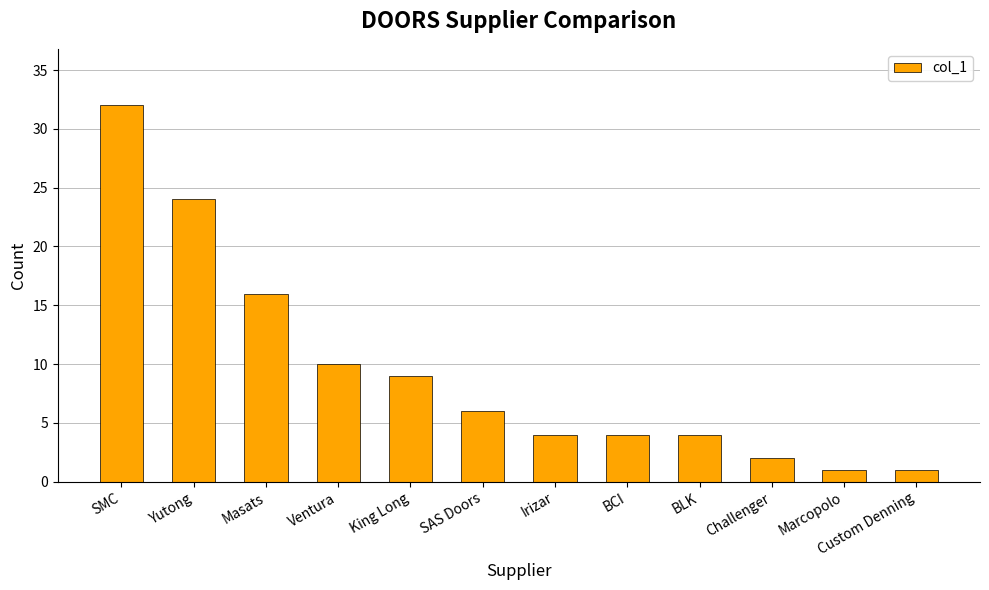

What position from the right is King Long?

8